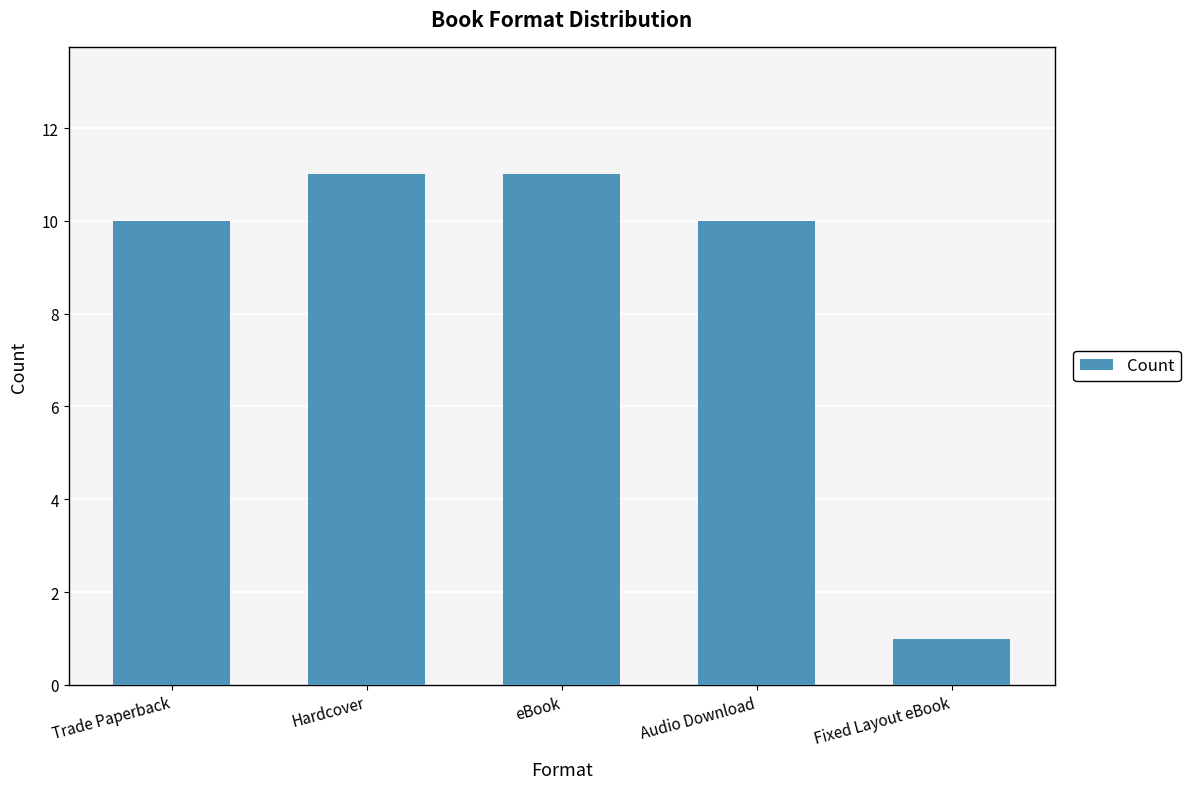

Reading left to right, list all the values displayed in this chart.

10	11	11	10	1